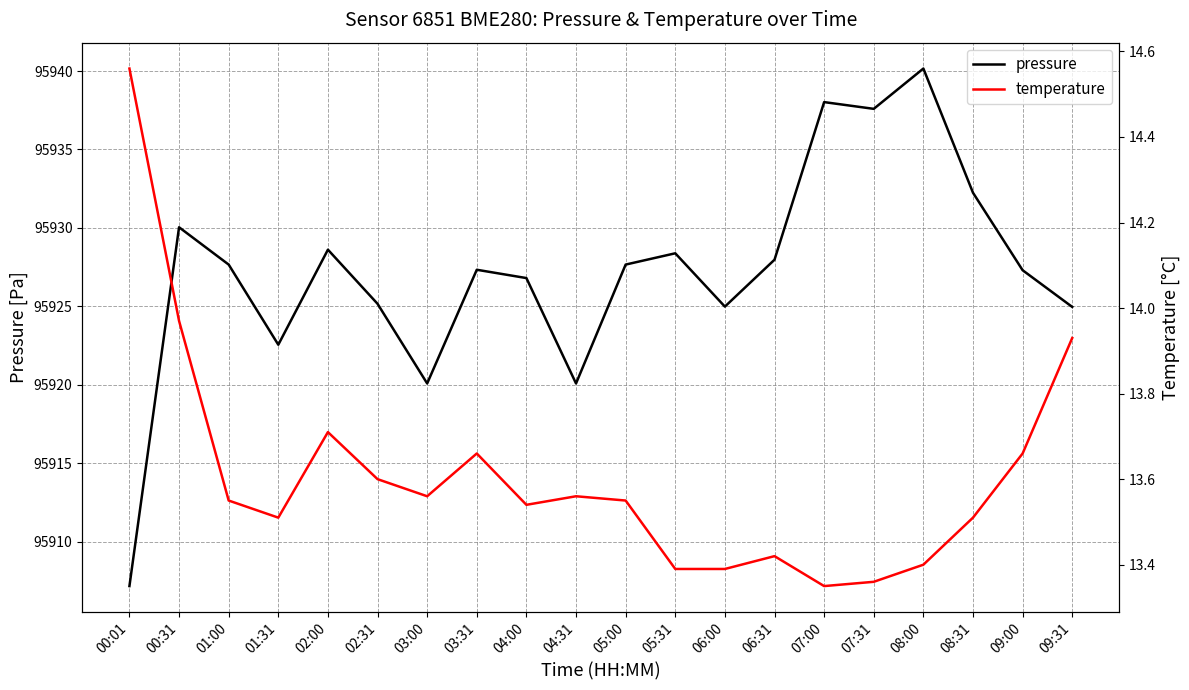

What are all the series names shown in the legend?

pressure, temperature